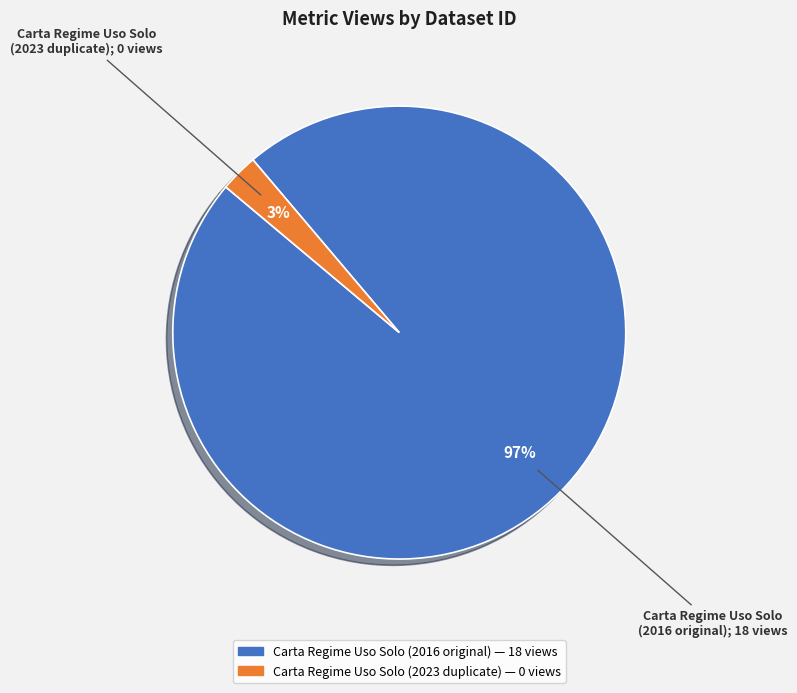

To the nearest percent, what is the average slice percentage?

50%